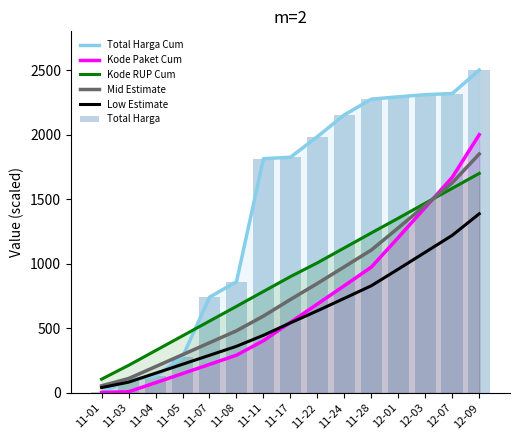

What position from the right is 11-11?

9